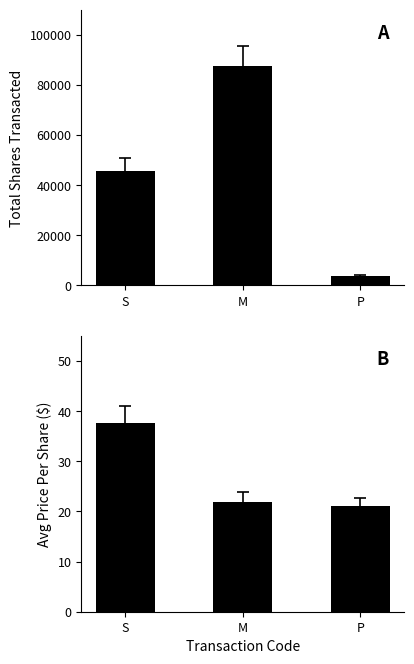

Count the Total Shares values in the range 3672 to 87362.

3